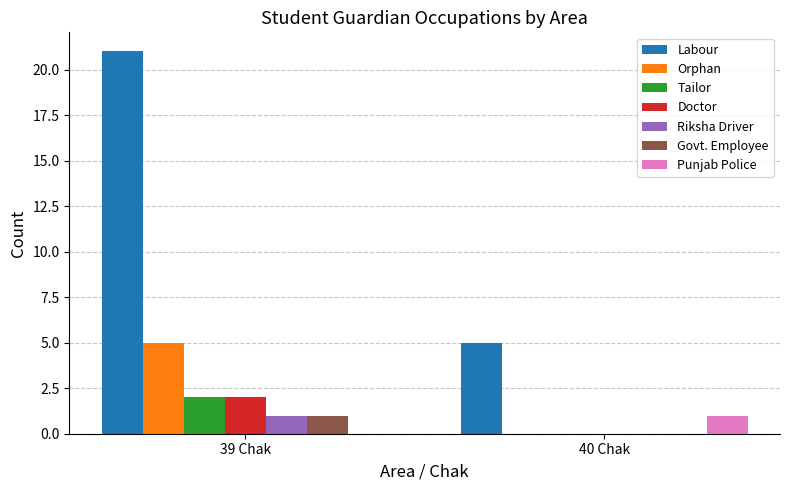

What is the sum of all Labour values?

26